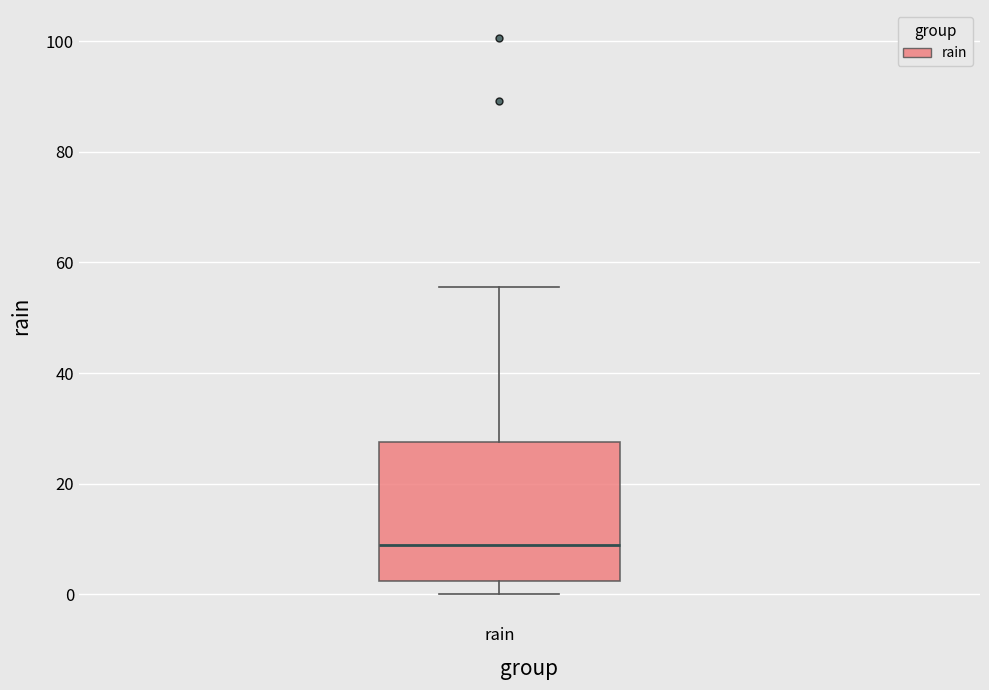

Transcribe this box plot: give where the median line is, the range the box spans, and where the two whiskers end, as read against the y-axis. The values are not printed on the chart, so give them approximately, as read against the axis.

median 10, box 2 to 28, whiskers 0 to 56